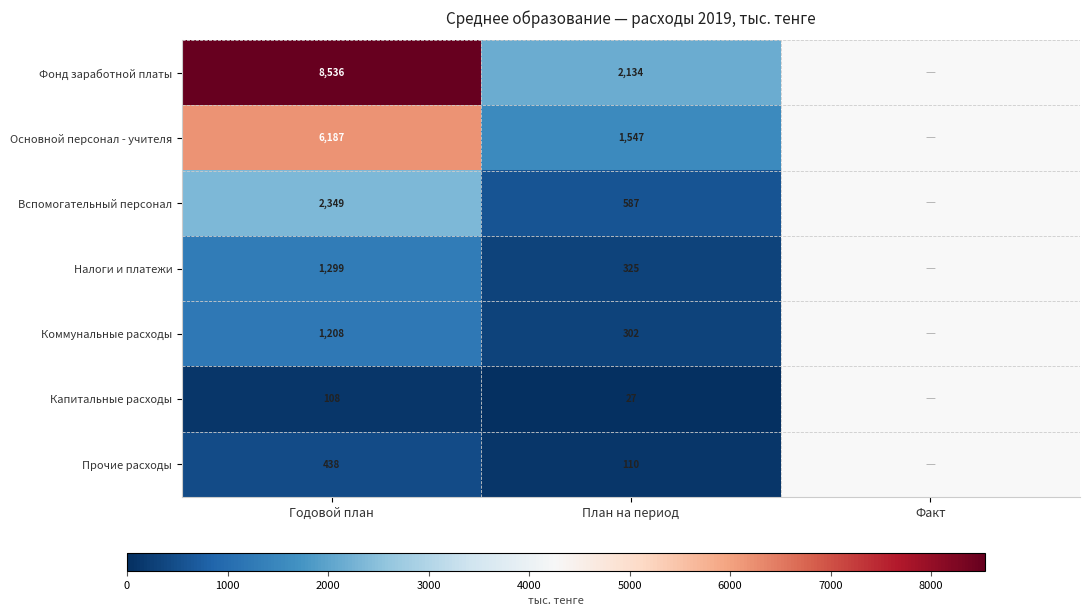

Is it true that Фонд заработной платы equals 8536 at Годовой план?

True